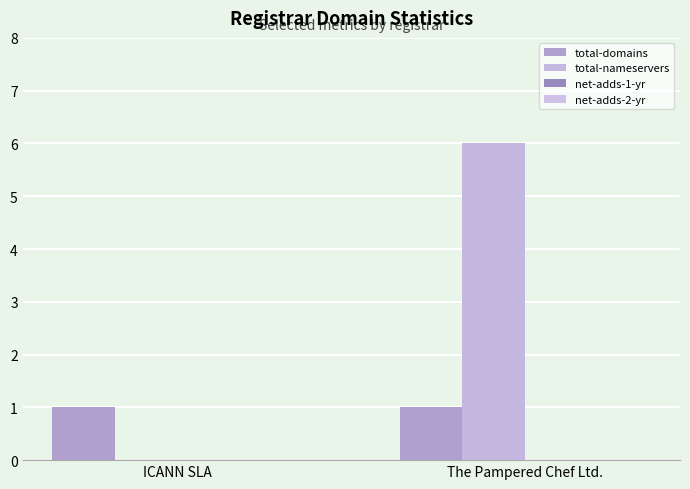

Is it true that total-nameservers equals 0 at ICANN SLA?

True